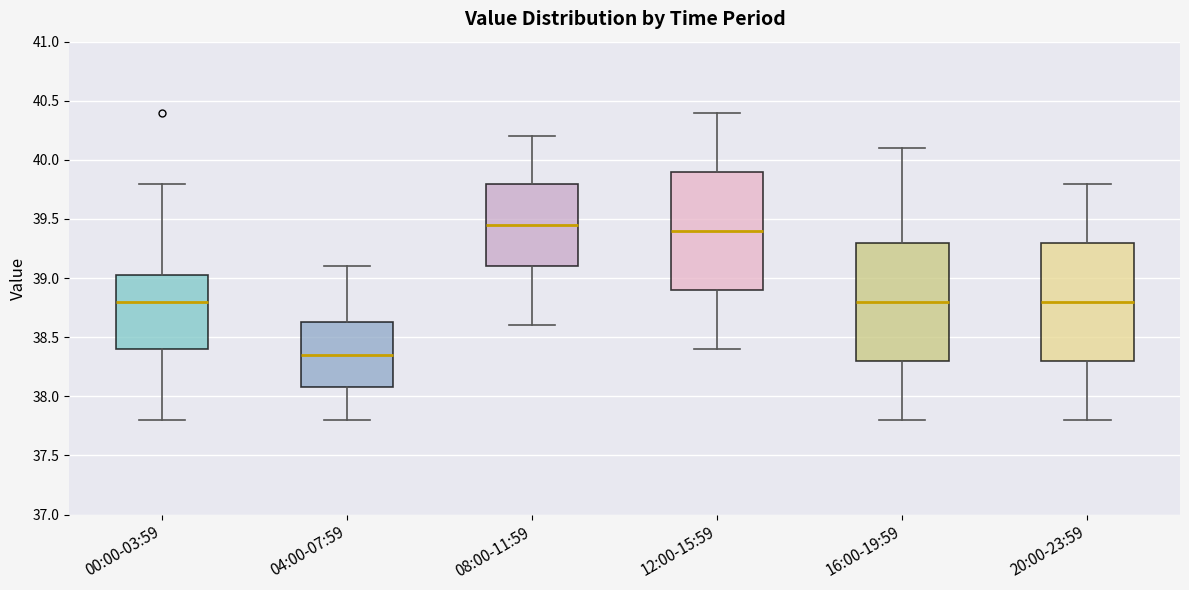

Where is the upper edge of the box for 00:00-03:59 on the y-axis? The values are not printed on the chart, so give them approximately, as read against the axis.

39.05